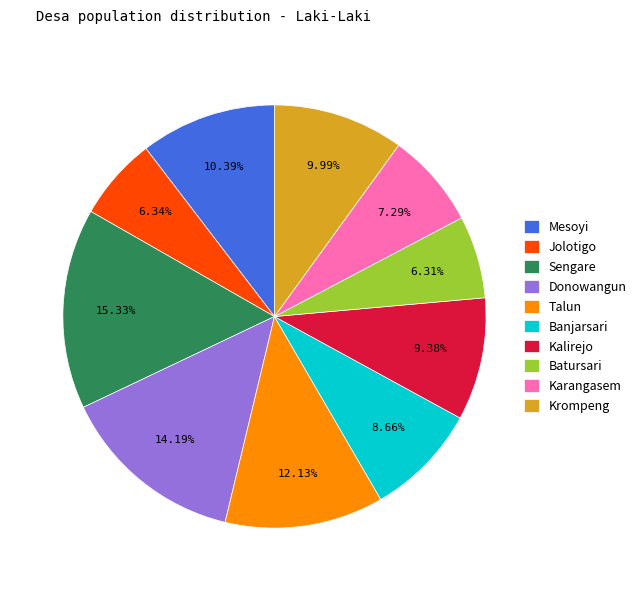

Which category has the biggest portion of the pie?

Sengare